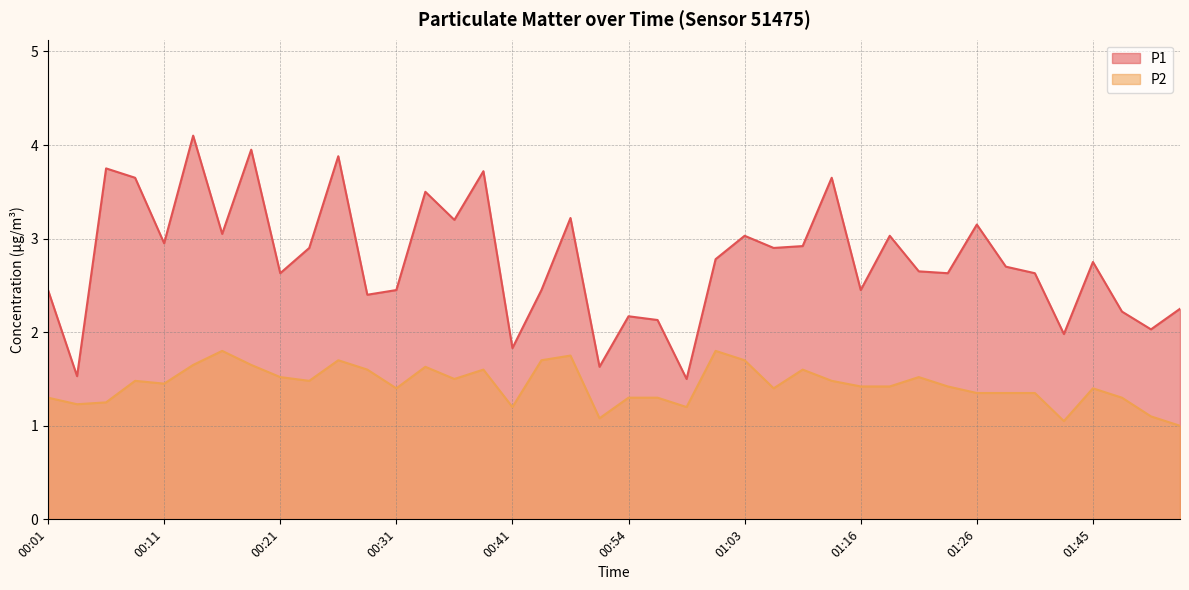

Reading left to right, extract all data points from this chart.

P1: 2.5	1.5	3.8	3.6	3.0	4.1	3.0	4.0	2.6	2.9	3.9	2.4	2.5	3.5	3.2	3.7	1.8	2.5	3.2	1.6	2.2	2.1	1.5	2.8	3.0	2.9	2.9	3.6	2.5	3.0	2.6	2.6	3.1	2.7	2.6	2.0	2.8	2.2	2.0	2.2
P2: 1.3	1.2	1.2	1.5	1.4	1.6	1.8	1.6	1.5	1.5	1.7	1.6	1.4	1.6	1.5	1.6	1.2	1.7	1.8	1.1	1.3	1.3	1.2	1.8	1.7	1.4	1.6	1.5	1.4	1.4	1.5	1.4	1.4	1.4	1.4	1.1	1.4	1.3	1.1	1.0